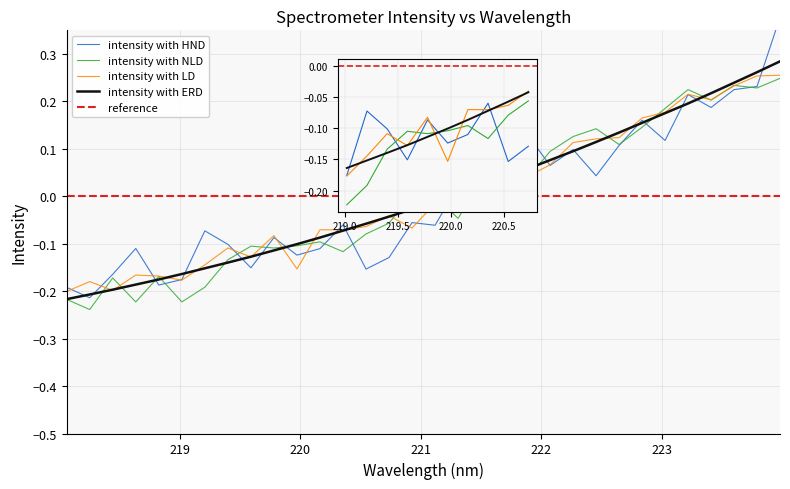

Rank the categories by value from highest to lowest.

223.9802, 223.7895, 223.5987, 223.408, 223.2172, 223.0264, 222.8355, 222.6447, 222.4538, 222.263, 222.0721, 221.8812, 221.6902, 221.4993, 221.3083, 221.1174, 220.9264, 220.7354, 220.5444, 220.3533, 220.1623, 219.9712, 219.7801, 219.589, 219.3979, 219.2067, 219.0156, 218.8244, 218.6332, 218.442, 218.2508, 218.0596